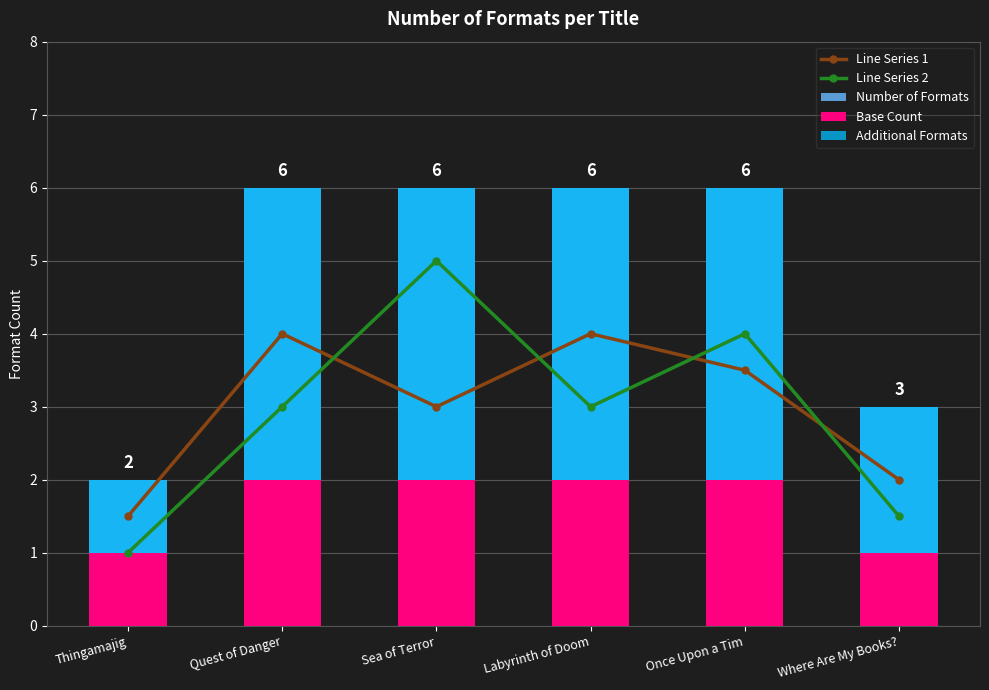

What is the sum of all Line Series 2 values?

17.5